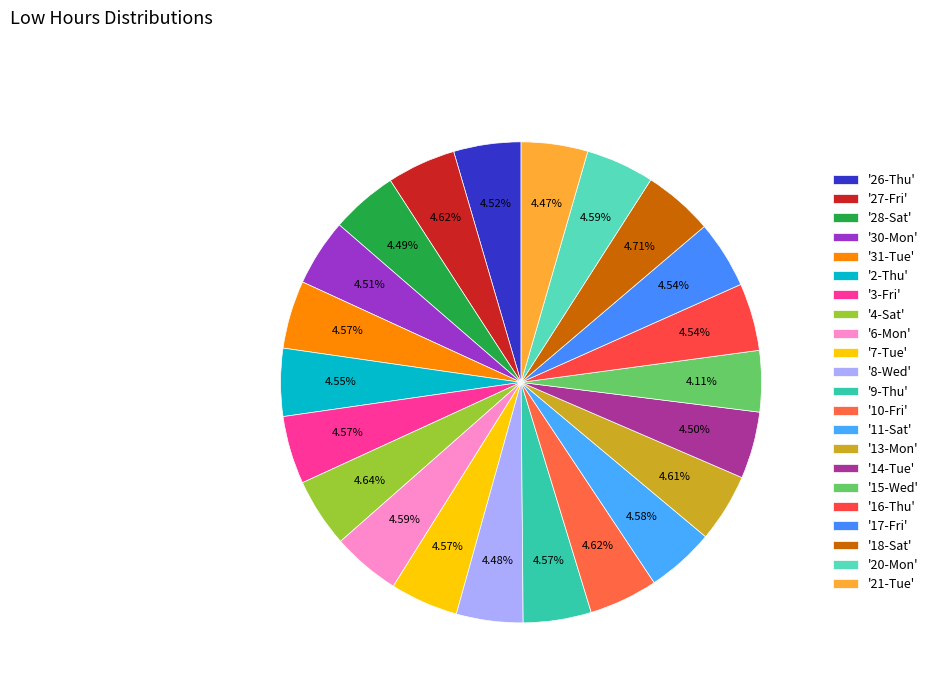

Count the number of slices in the pie.

22